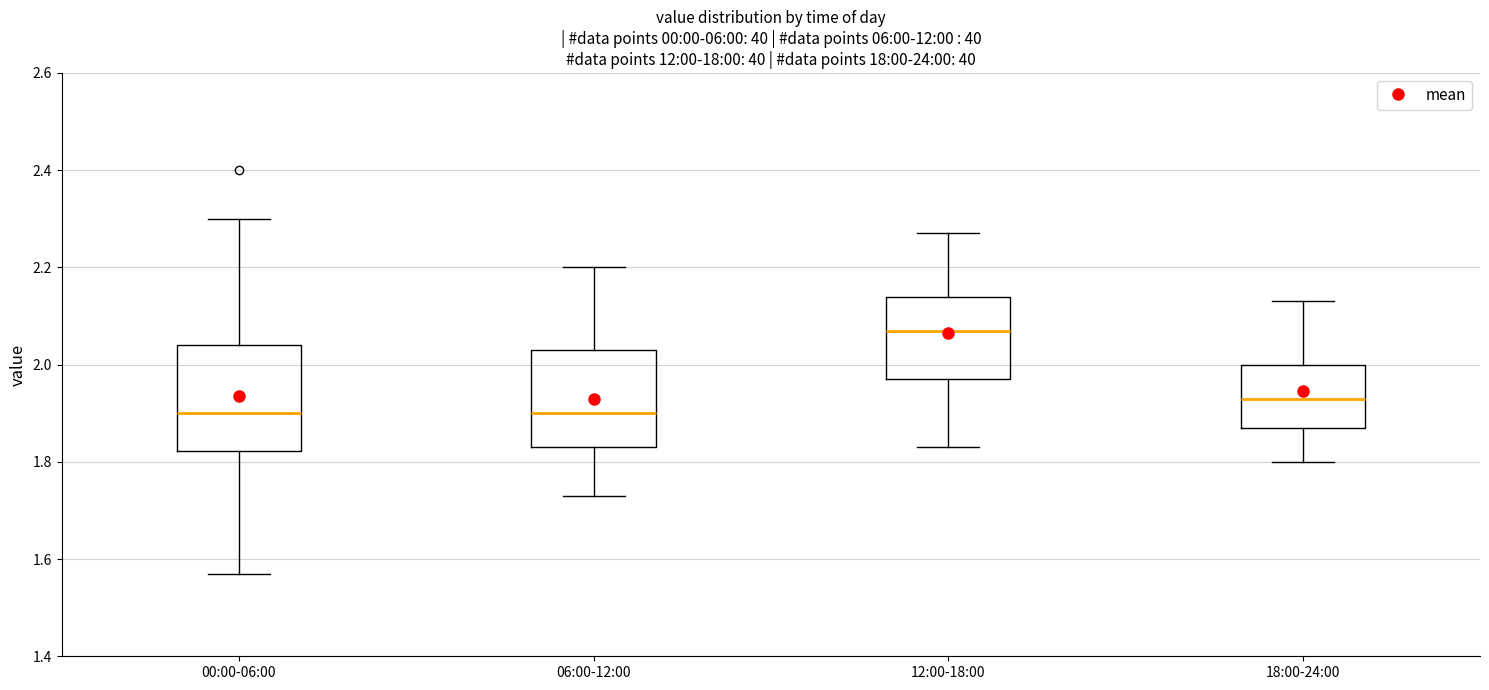

Reading left to right, transcribe this box plot: for each box, give where its median line is, the range the box spans, and where its two whiskers end, as read against the y-axis. The values are not printed on the chart, so give them approximately, as read against the axis.

00:00-06:00: median 1.90, box 1.82 to 2.04, whiskers 1.58 to 2.30
06:00-12:00: median 1.90, box 1.84 to 2.04, whiskers 1.74 to 2.20
12:00-18:00: median 2.08, box 1.98 to 2.14, whiskers 1.84 to 2.28
18:00-24:00: median 1.94, box 1.88 to 2.00, whiskers 1.80 to 2.14